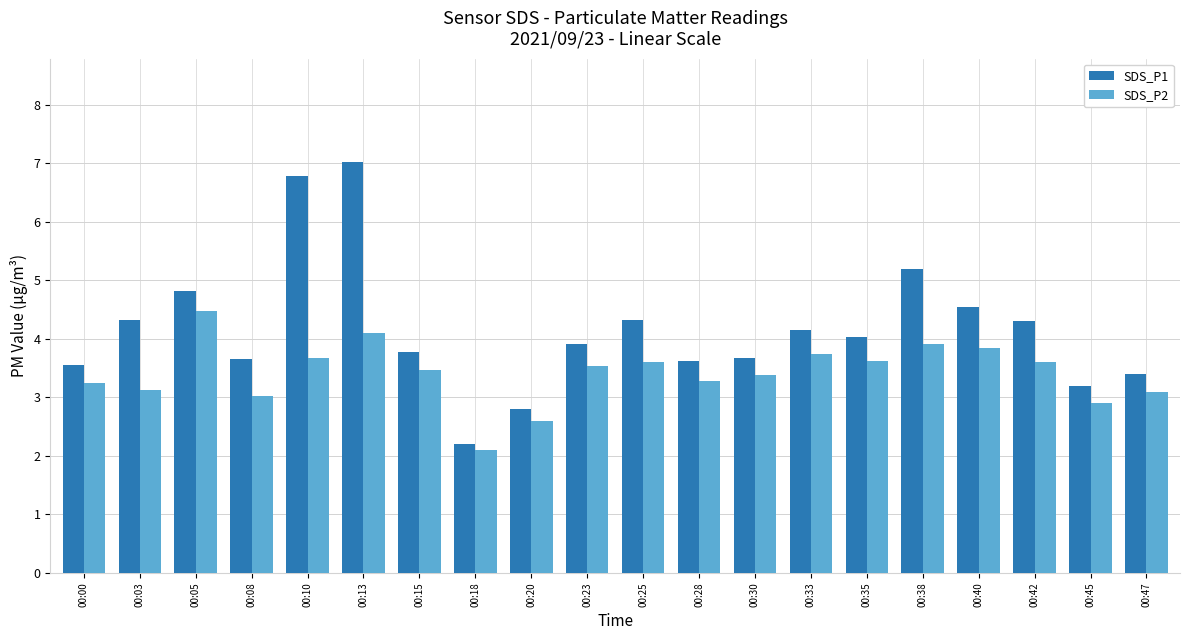

Which category has the highest value in the SDS_P2 series?

00:05